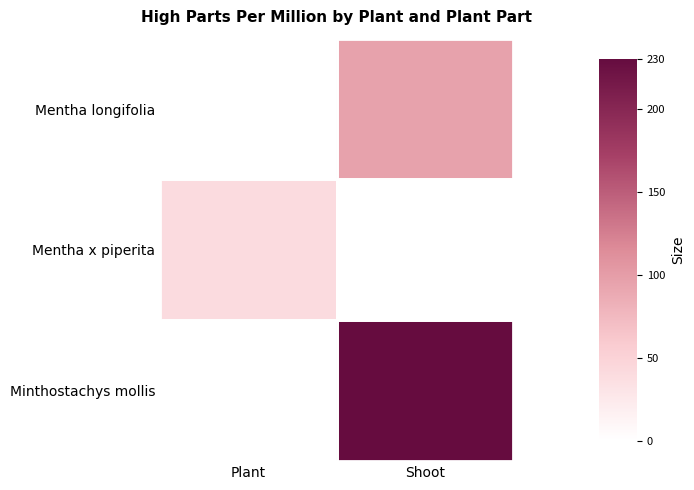

The value of Mentha longifolia at Shoot is 95.0. True or false?

True